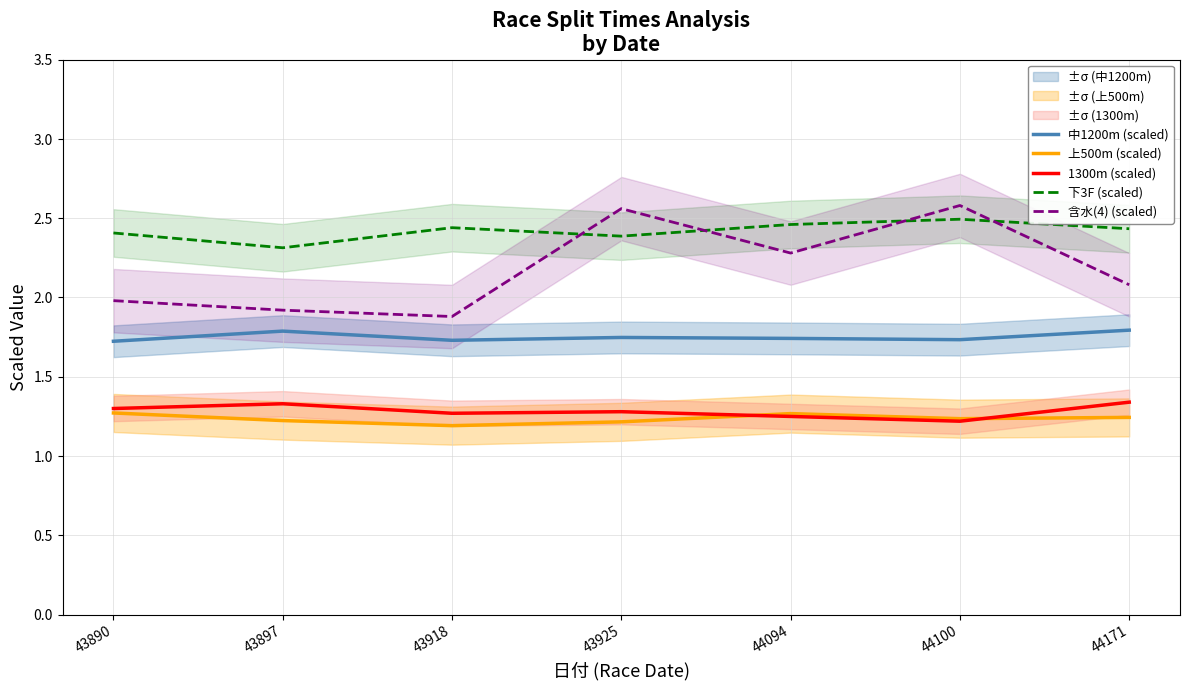

Reading right to left, what are all the values shown in this chart?

中1200m (scaled): 1.8	1.7	1.7	1.7	1.7	1.8	1.7
上500m (scaled): 1.2	1.2	1.3	1.2	1.2	1.2	1.3
1300m (scaled): 1.3	1.2	1.2	1.3	1.3	1.3	1.3
下3F (scaled): 2.4	2.5	2.5	2.4	2.4	2.3	2.4
含水(4) (scaled): 2.1	2.6	2.3	2.6	1.9	1.9	2.0